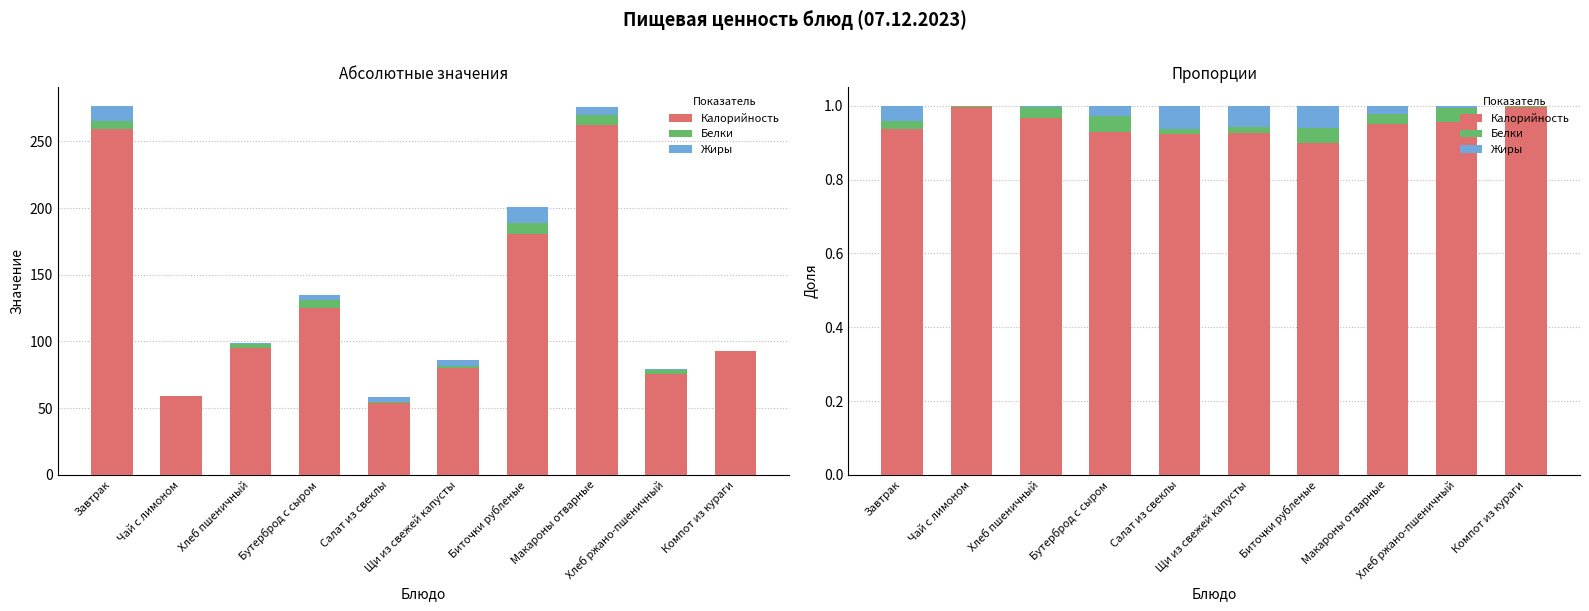

What value does the Жиры series have at Биточки рубленые?

0.1